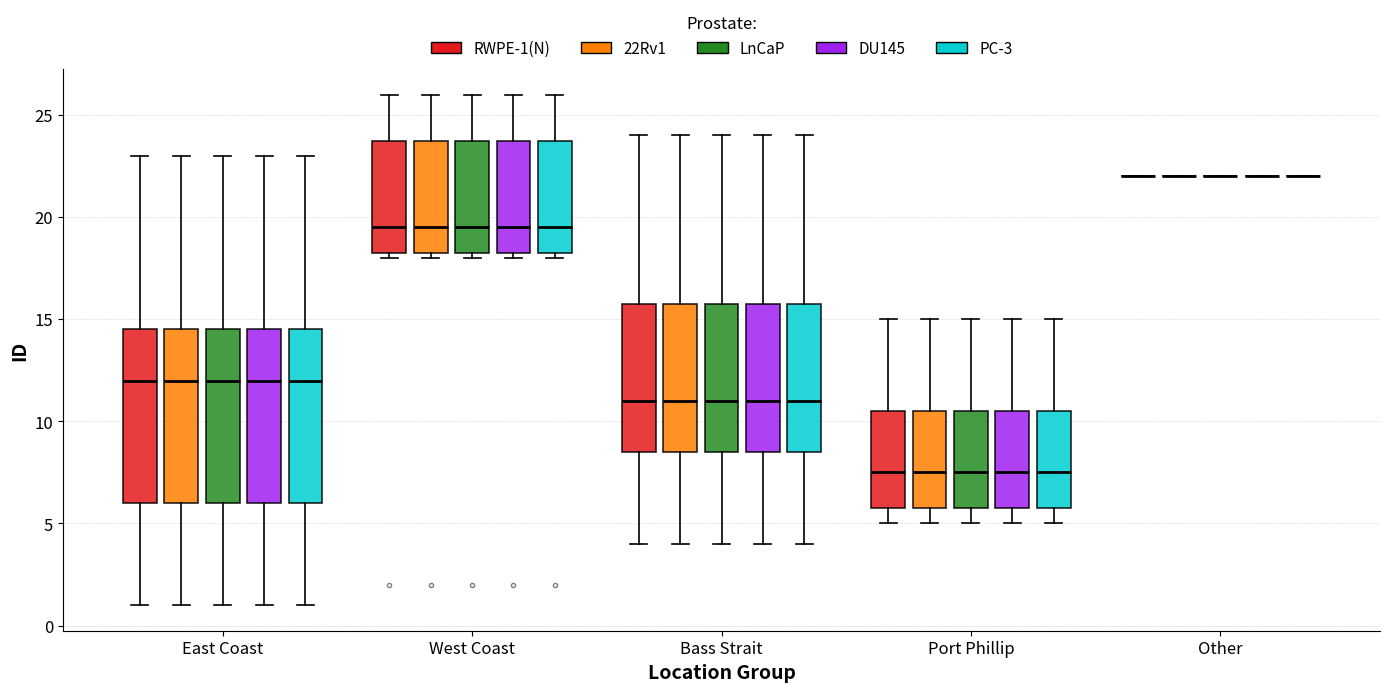

Where is the upper edge of the box for Bass Strait (PC-3) on the y-axis? The values are not printed on the chart, so give them approximately, as read against the axis.

16.0